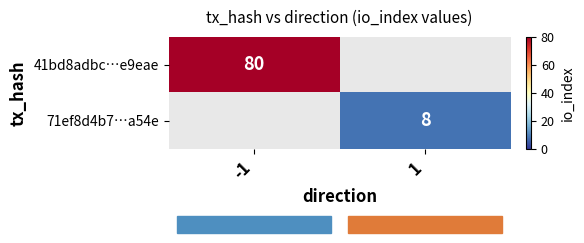

Is it true that 71ef8d4b7…a54e equals 13 at 1?

False